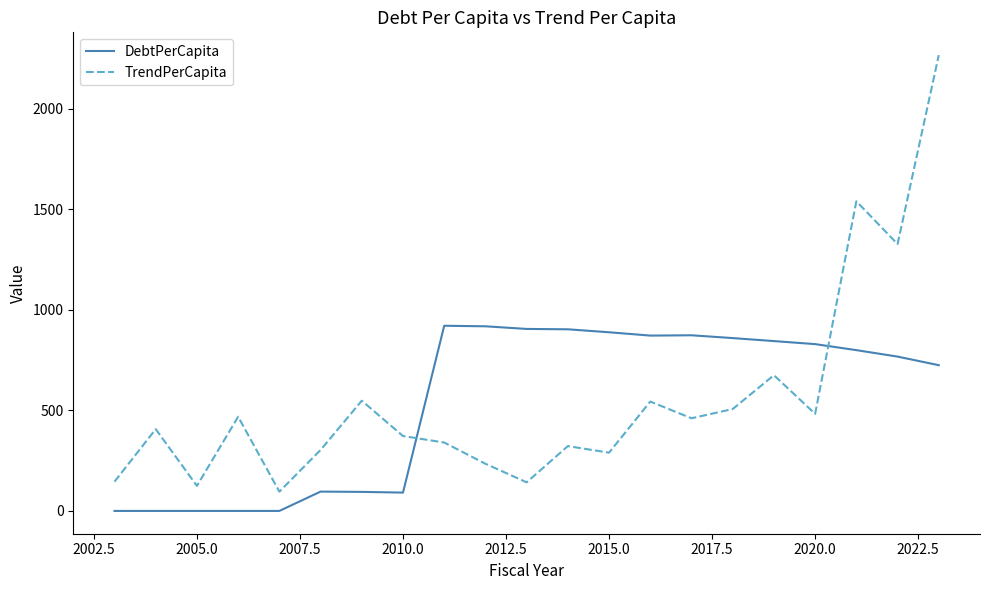

What is the sum of all TrendPerCapita values?

11600.1